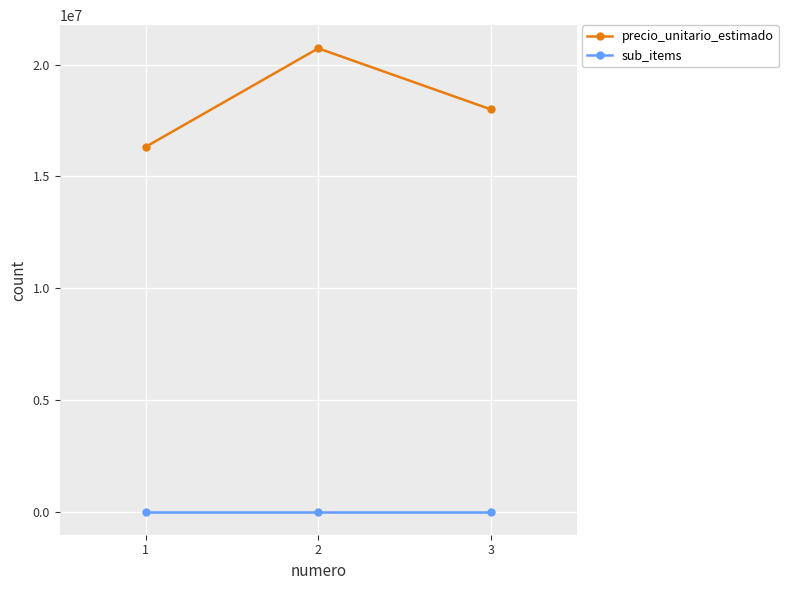

What are all the series names shown in the legend?

precio_unitario_estimado, sub_items